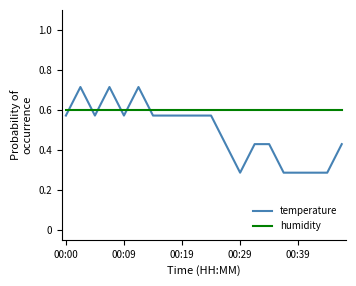

Which series has the widest spread of values?

temperature